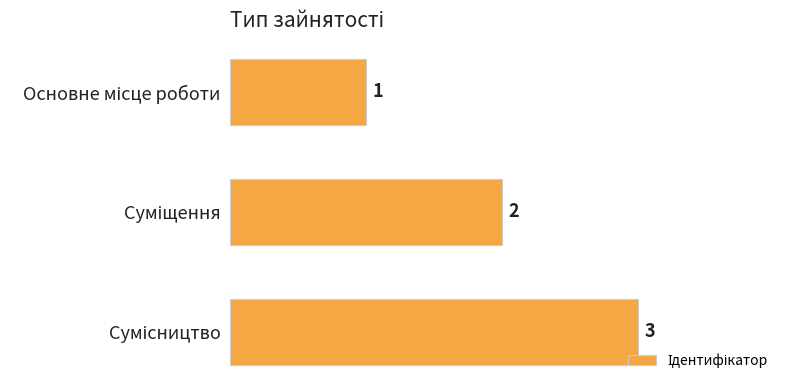

What is the minimum value shown in the chart?

1